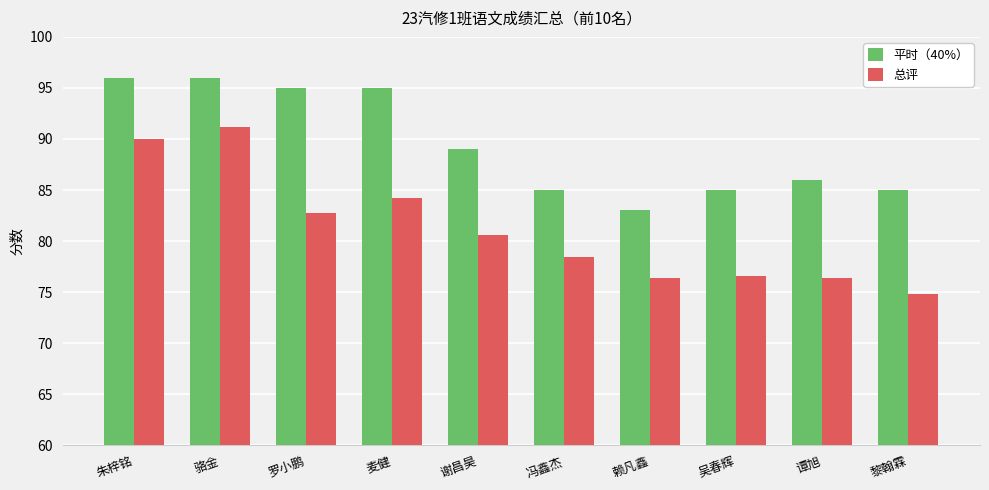

What position from the right is 谭旭?

2